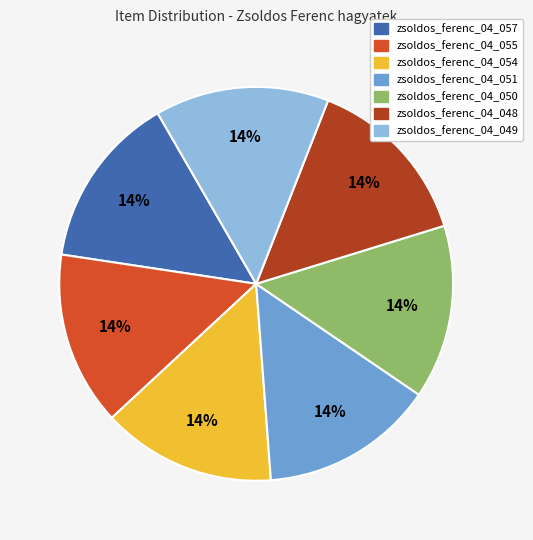

Is there any slice that represents more than half of the pie?

No